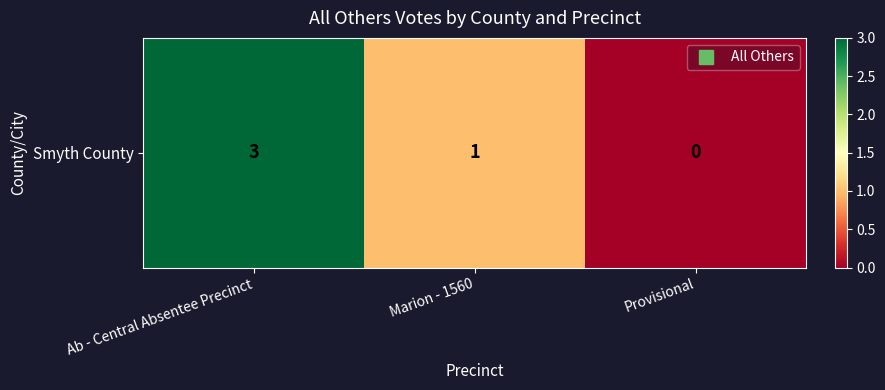

How many values are above zero?

2